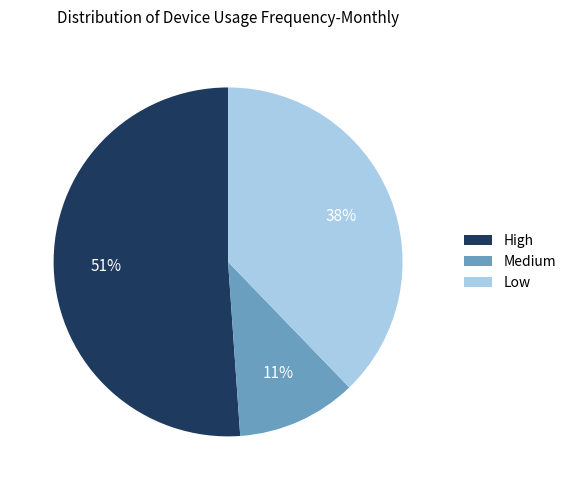

Is the sum of Low and Medium greater than half?

No